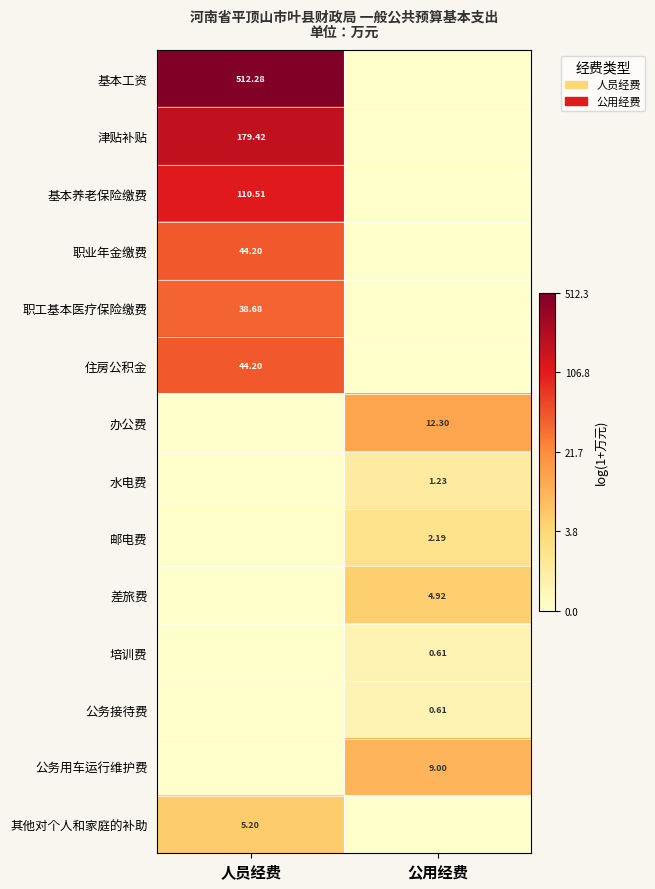

List the labels in order of 公务用车运行维护费 value, smallest first.

人员经费, 公用经费